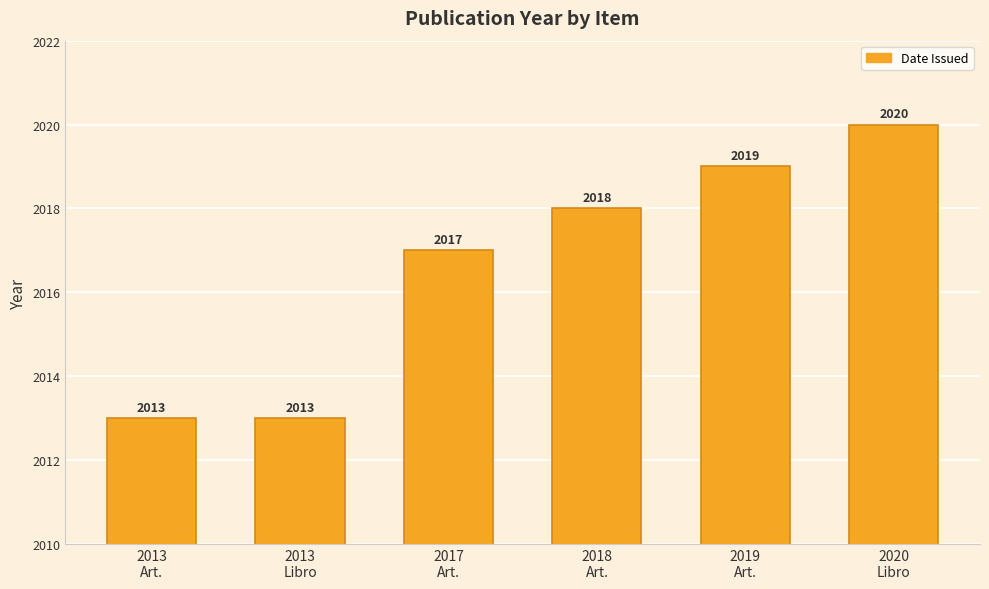

What is the smallest value displayed?

2013